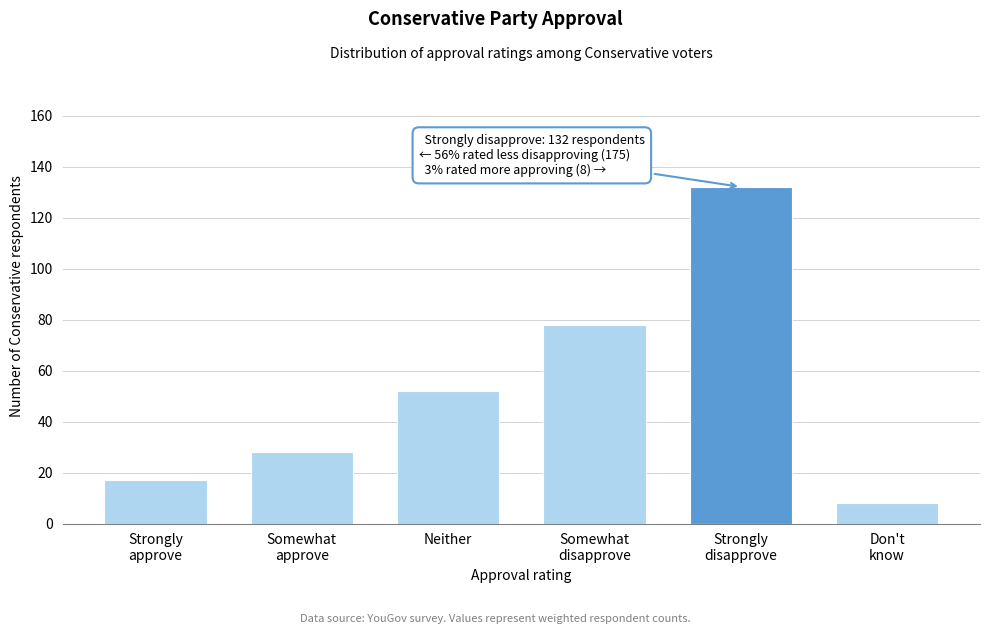

Reading left to right, list all the values displayed in this chart.

17	28	52	78	132	8